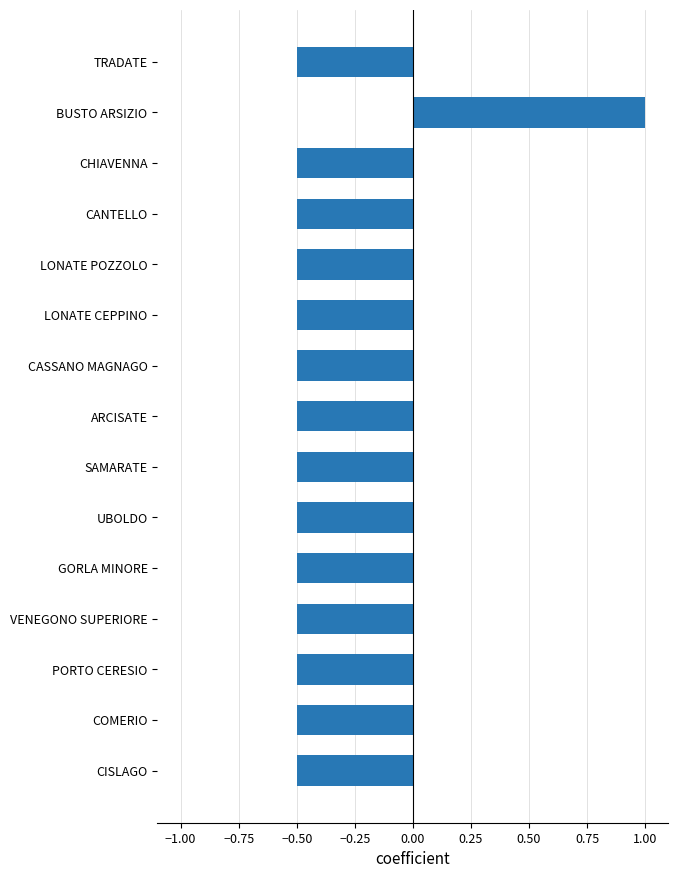

How many values exceed 0?

1